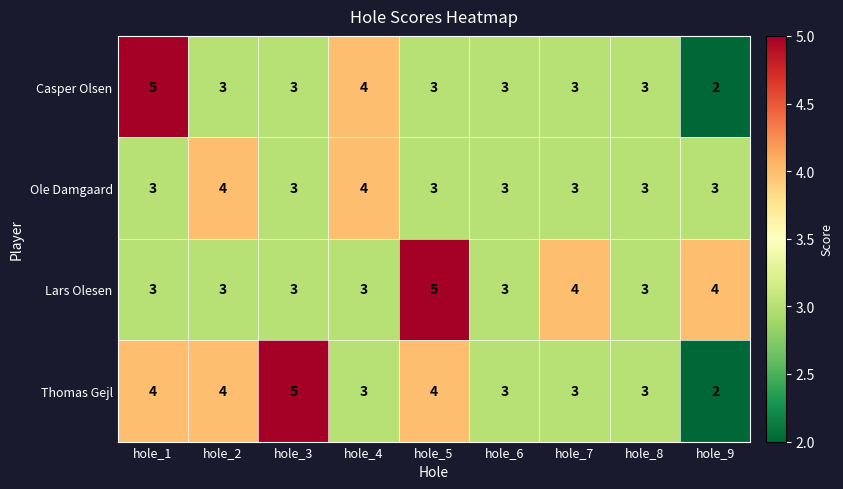

What is the total value across all series at hole_3?

14